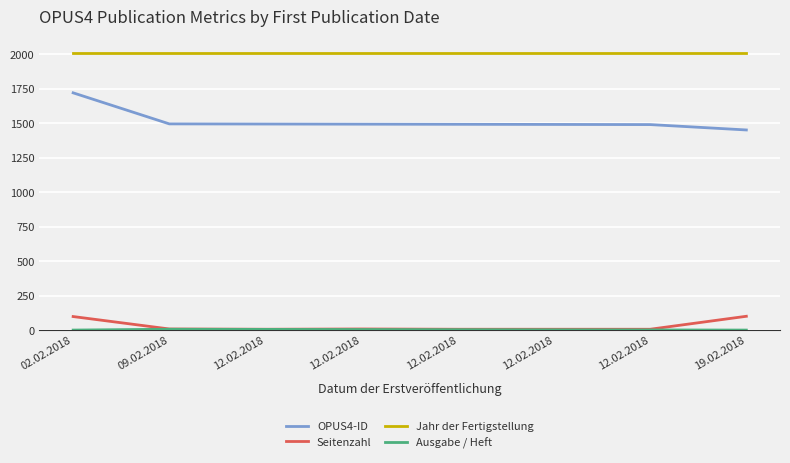

What is the value of the Seitenzahl point at the 3rd from the left?

6